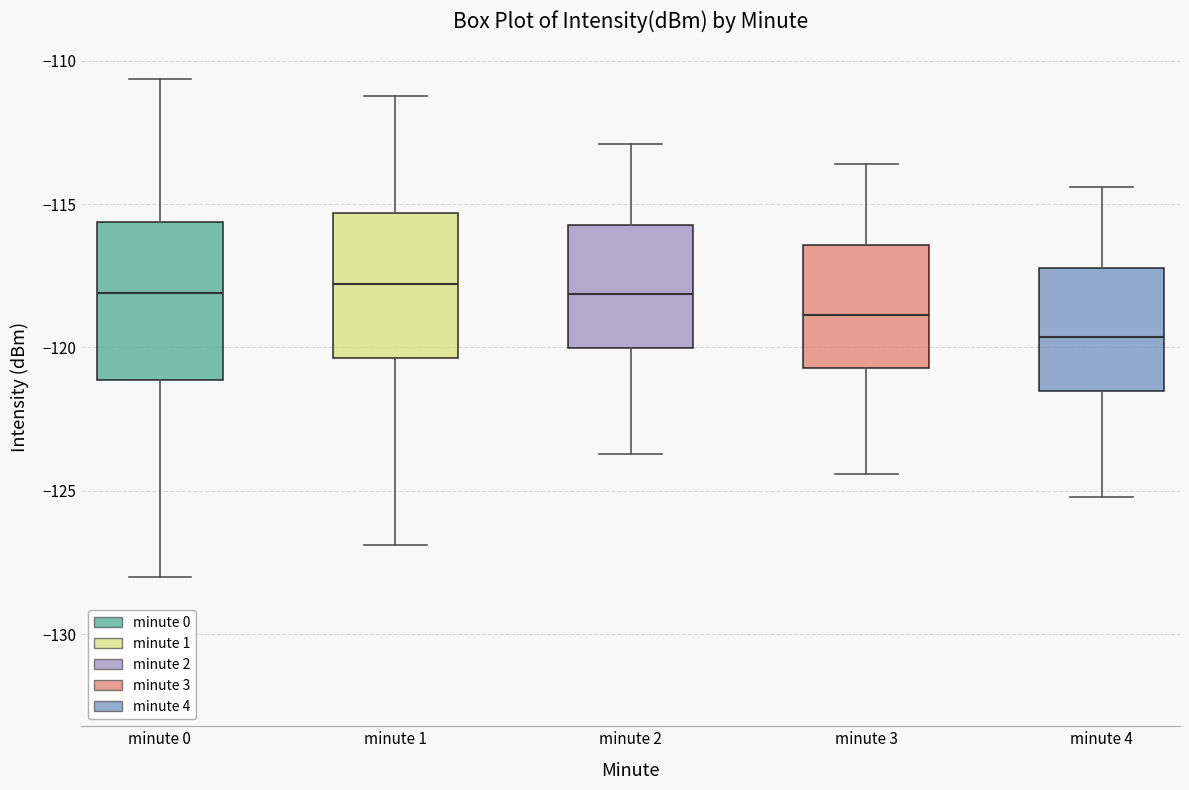

Reading left to right, transcribe this box plot: for each box, give where its median line is, the range the box spans, and where its two whiskers end, as read against the y-axis. The values are not printed on the chart, so give them approximately, as read against the axis.

minute 0: median -118.0, box -121.0 to -115.5, whiskers -128.0 to -110.5
minute 1: median -118.0, box -120.5 to -115.5, whiskers -127.0 to -111.0
minute 2: median -118.0, box -120.0 to -115.5, whiskers -123.5 to -113.0
minute 3: median -119.0, box -120.5 to -116.5, whiskers -124.5 to -113.5
minute 4: median -119.5, box -121.5 to -117.0, whiskers -125.0 to -114.5